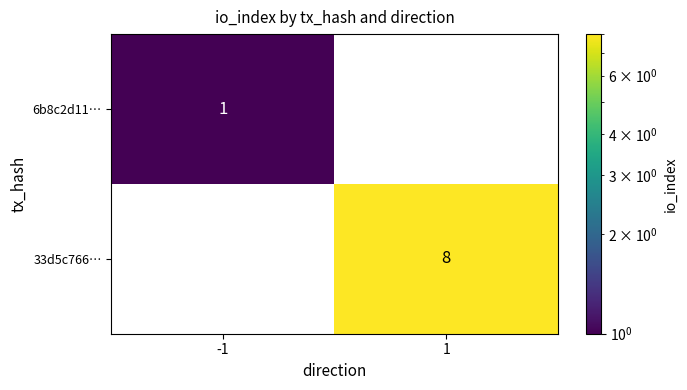

At which label is 6b8c2d11… closest to 1?

-1